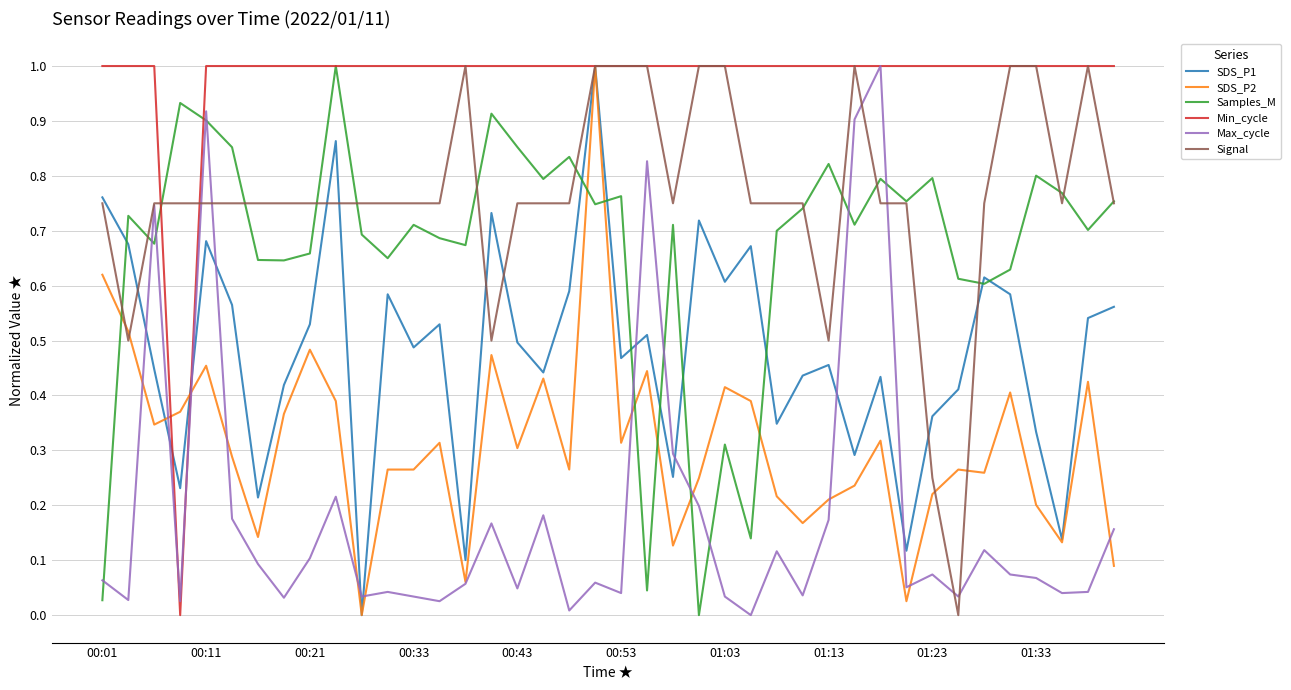

Which series ends up on top after the final intersection of Samples_M and SDS_P1?

Samples_M